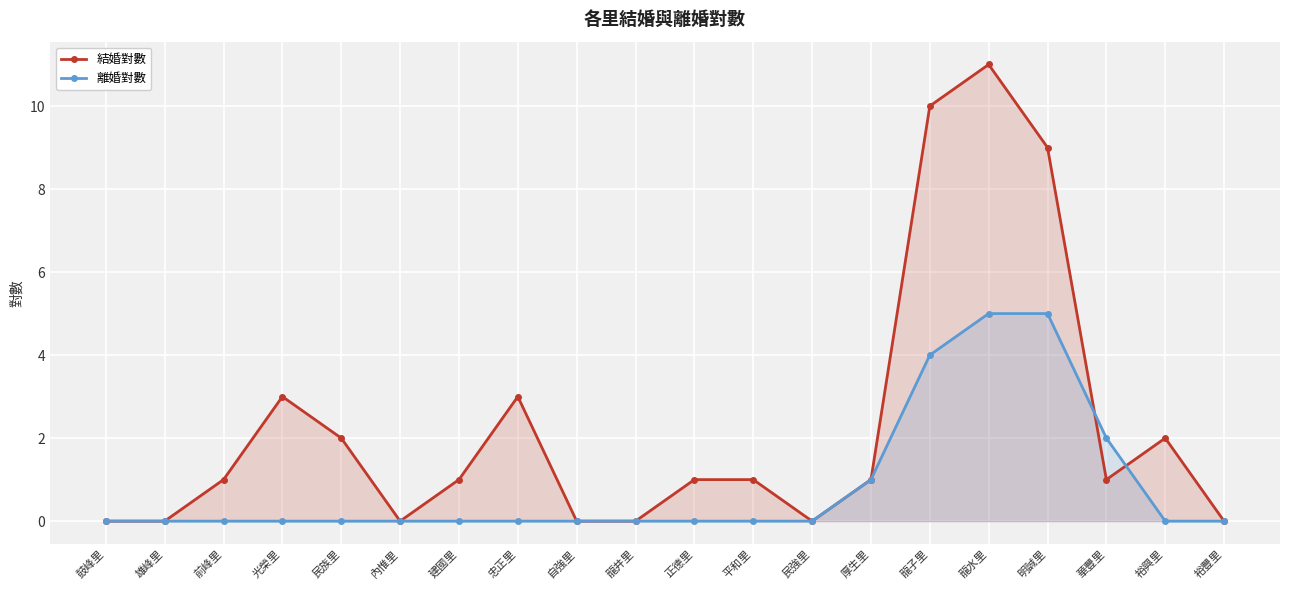

Which series ends up on top after the final intersection of 離婚對數 and 結婚對數?

結婚對數